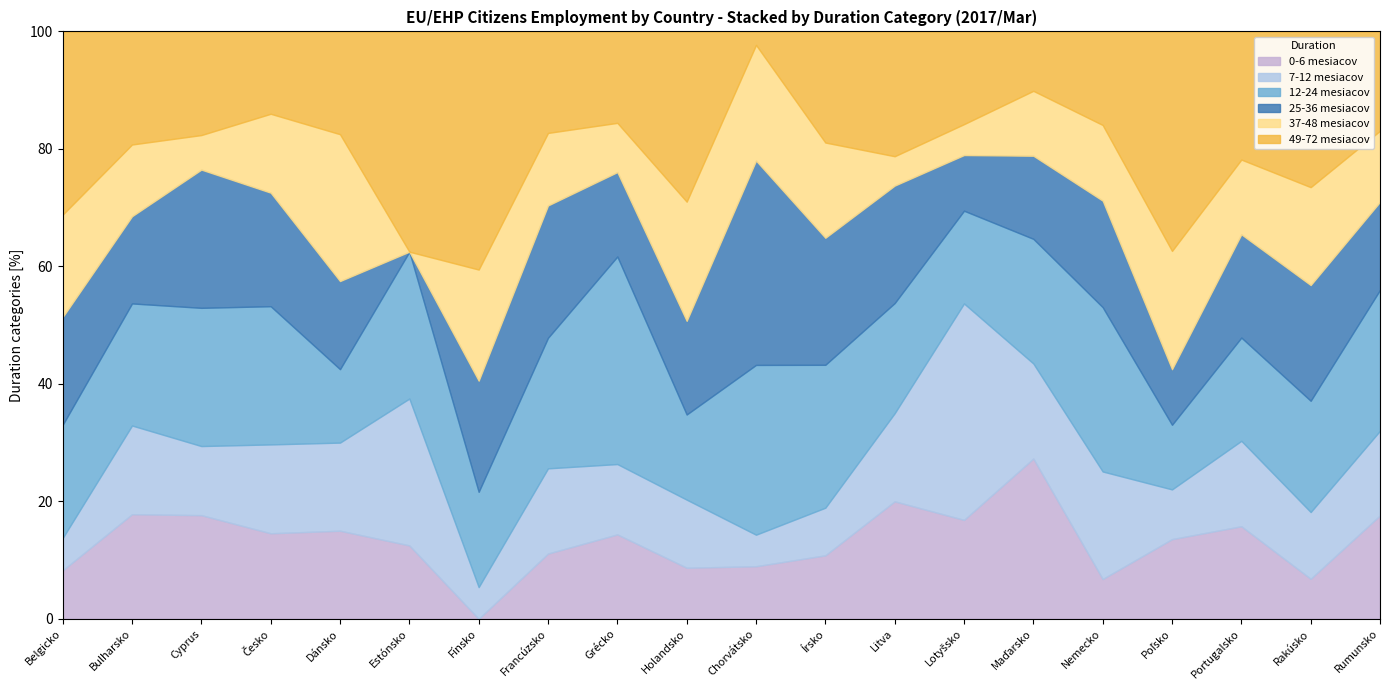

What is the total value across all series at Chorvátsko?

100.0